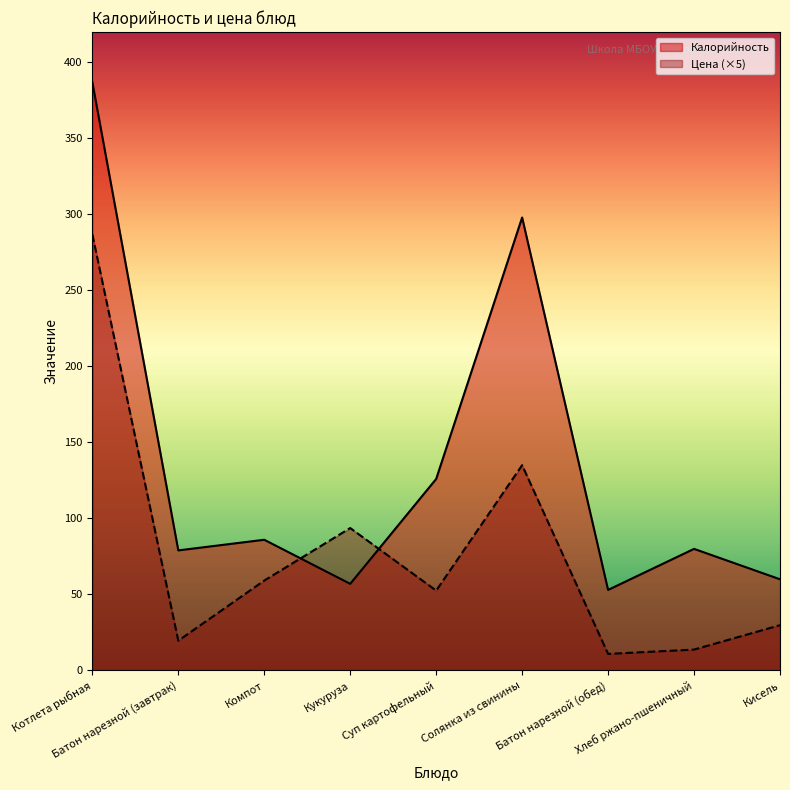

How many times do Калорийность and Цена (×5) cross each other?

2